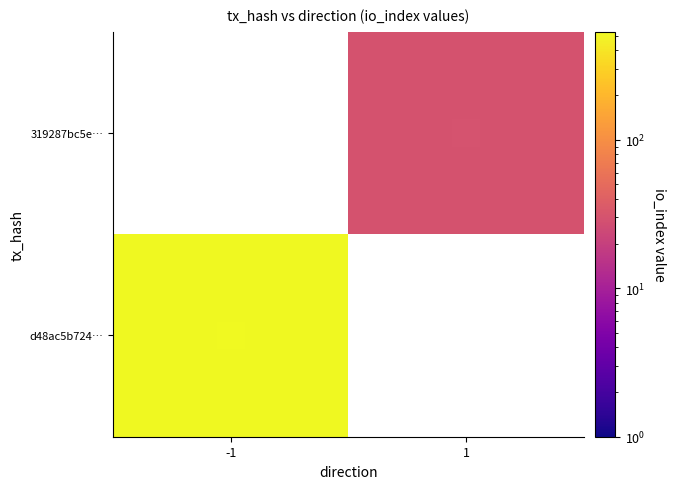

What is the maximum value shown in the chart?

535.0